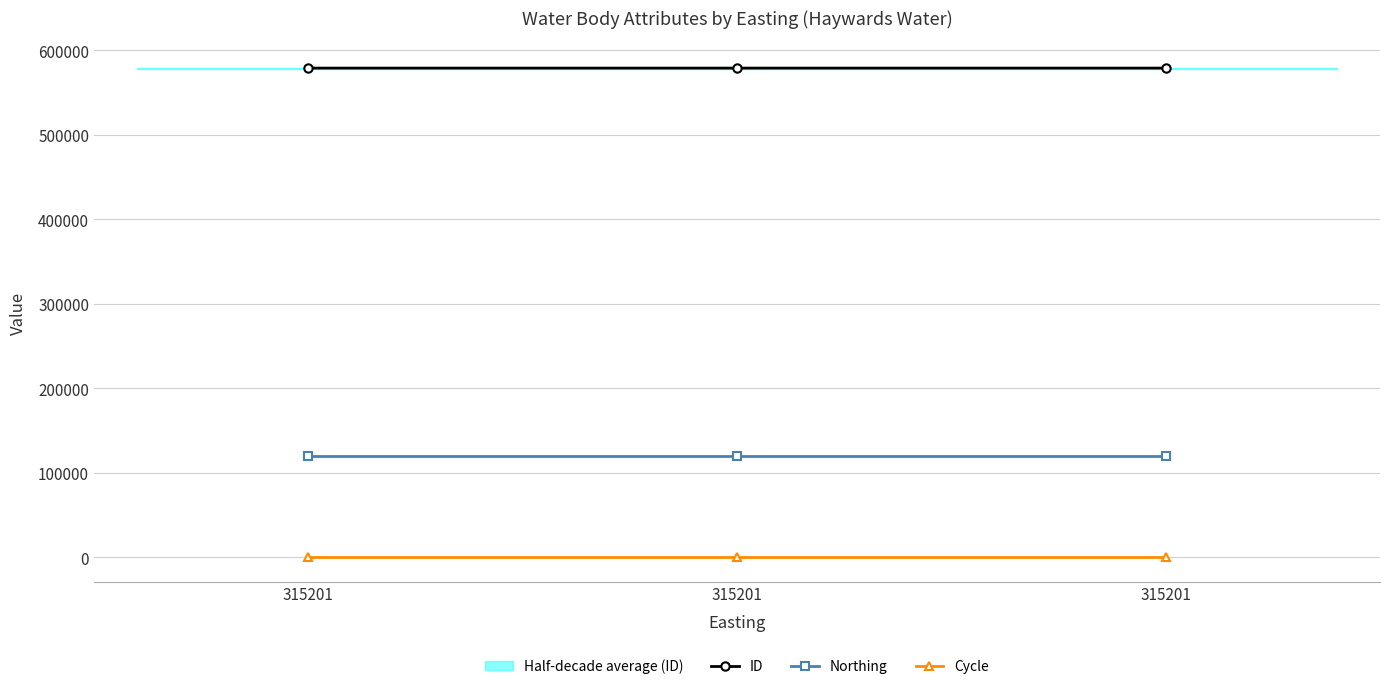

What is the average value of the Northing series?

119534